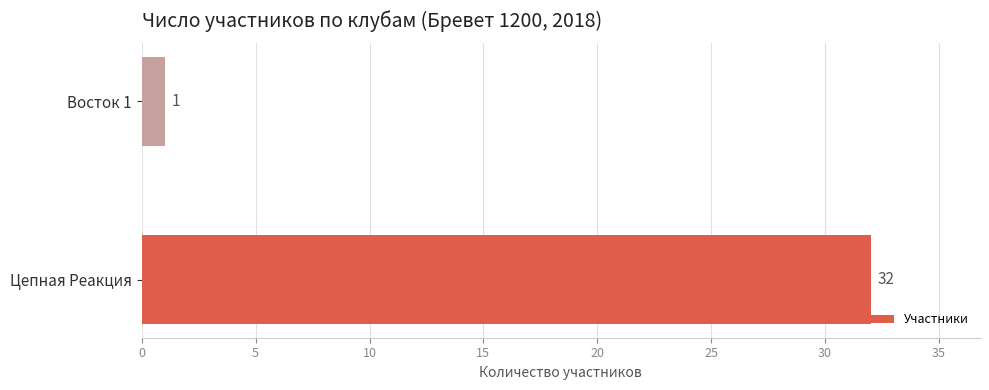

Reading bottom to top, extract all data points from this chart.

Цепная Реакция=32	Восток 1=1